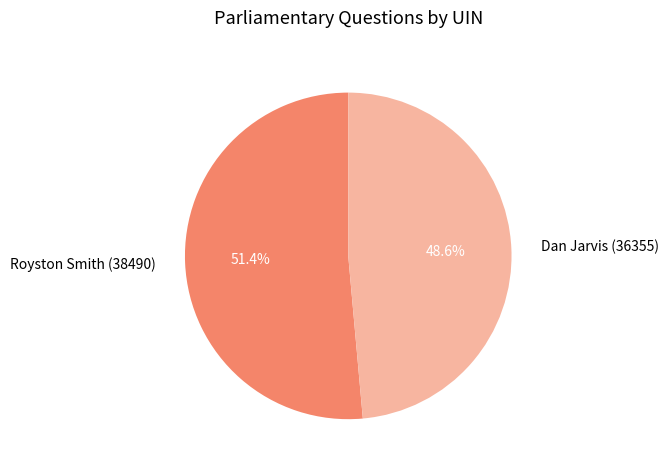

Rank the categories by value from highest to lowest.

Royston Smith (38490), Dan Jarvis (36355)